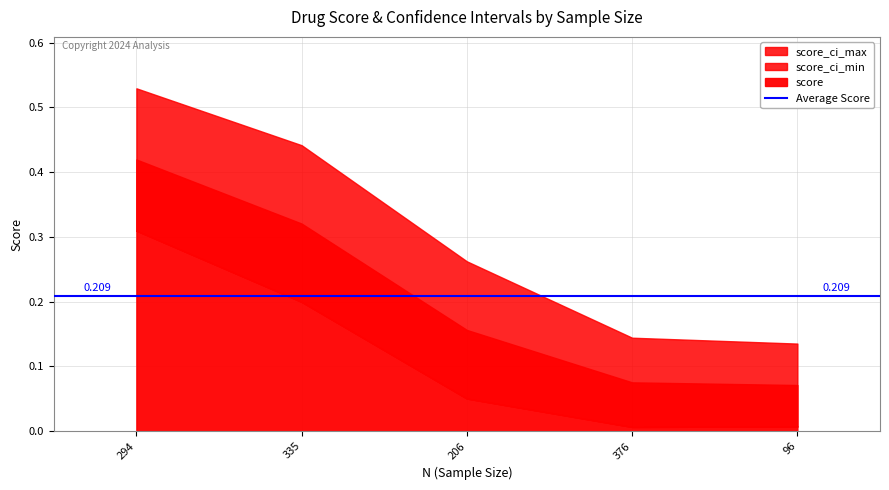

What is the average value of the score series?

0.2